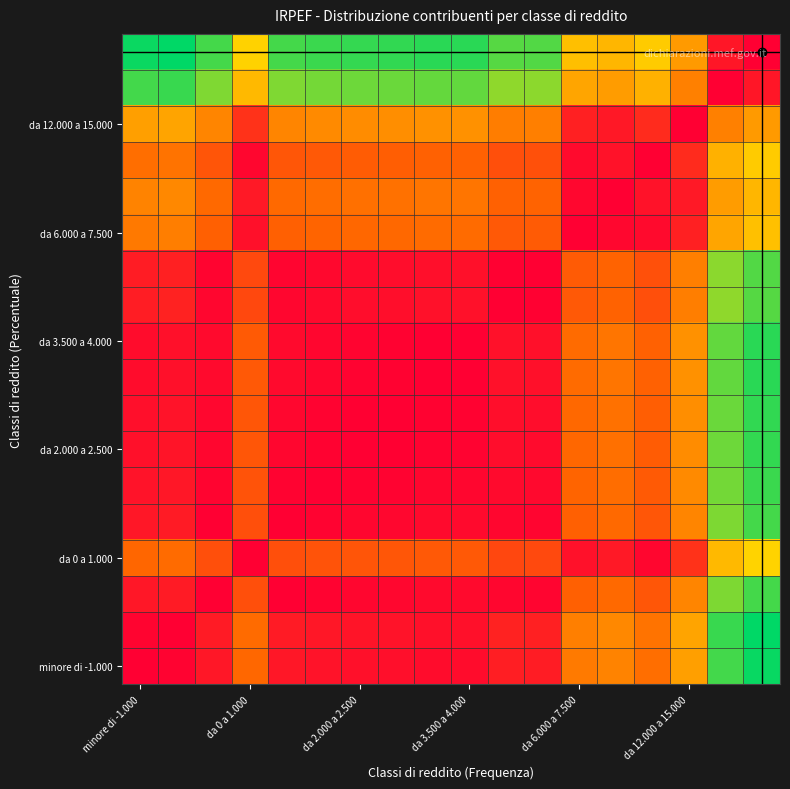

At which category is the sum across all series the highest?

17